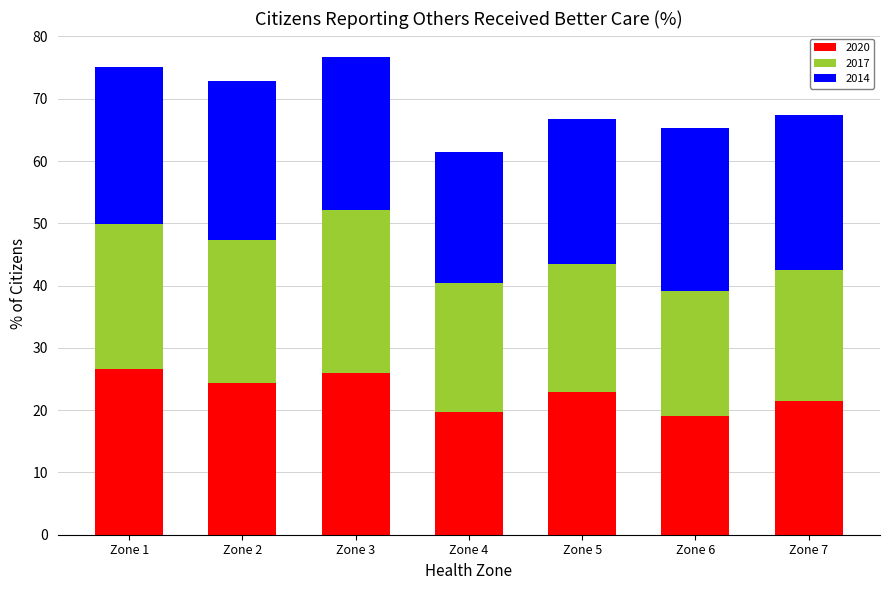

What is the total value across all series at Zone 7?

67.5